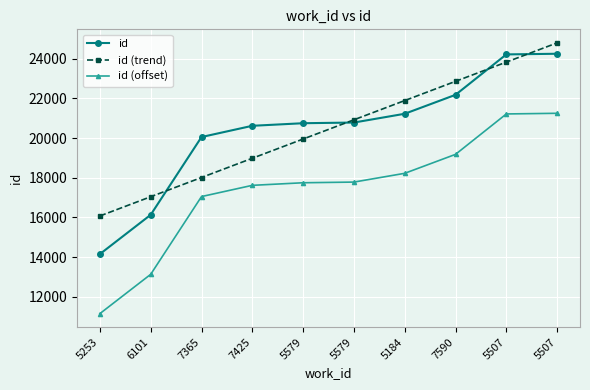

What is the maximum value for id?

24245.0